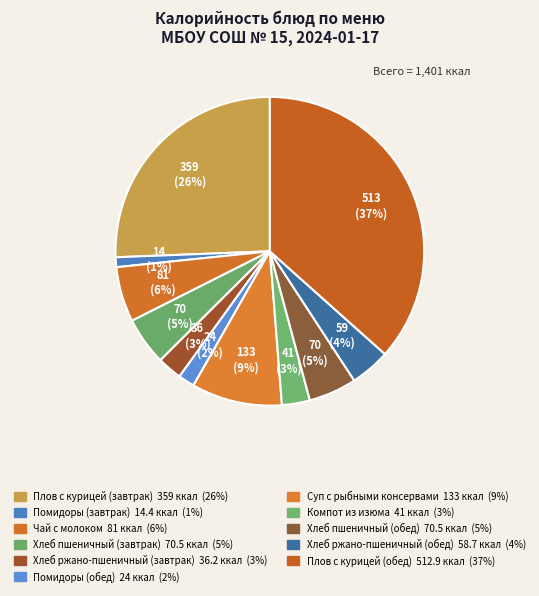

How many slices are in this pie chart?

11